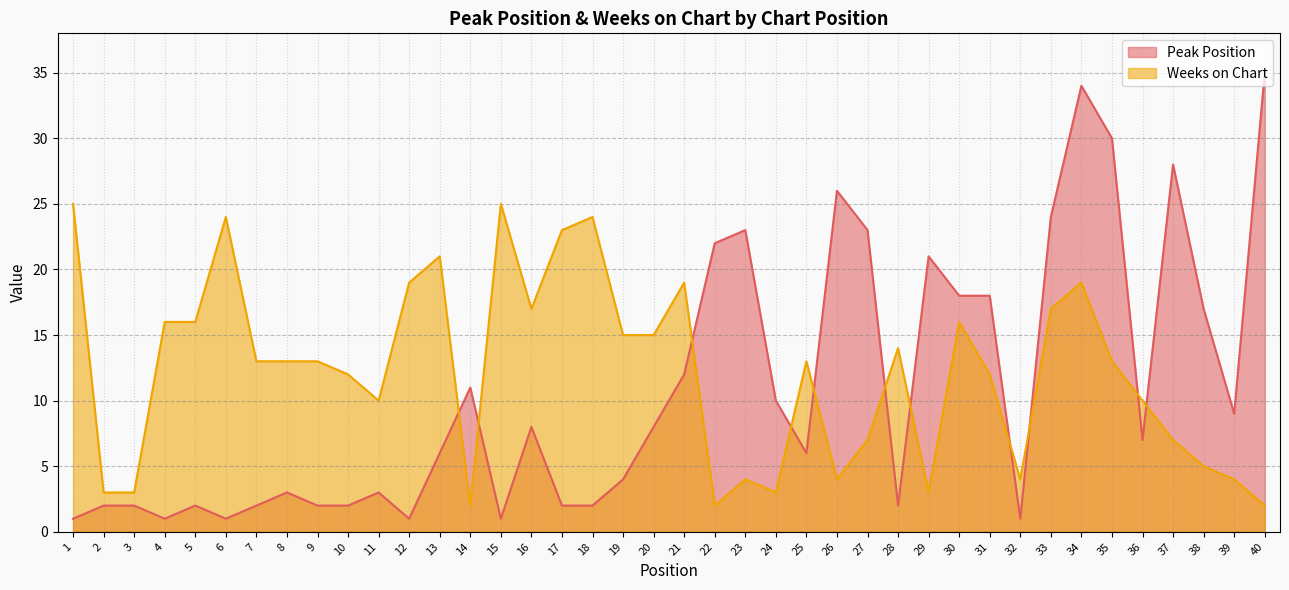

Reading left to right, extract all data points from this chart.

Peak Position: 1	2	2	1	2	1	2	3	2	2	3	1	6	11	1	8	2	2	4	8	12	22	23	10	6	26	23	2	21	18	18	1	24	34	30	7	28	17	9	35
Weeks on Chart: 25	3	3	16	16	24	13	13	13	12	10	19	21	2	25	17	23	24	15	15	19	2	4	3	13	4	7	14	3	16	12	4	17	19	13	10	7	5	4	2